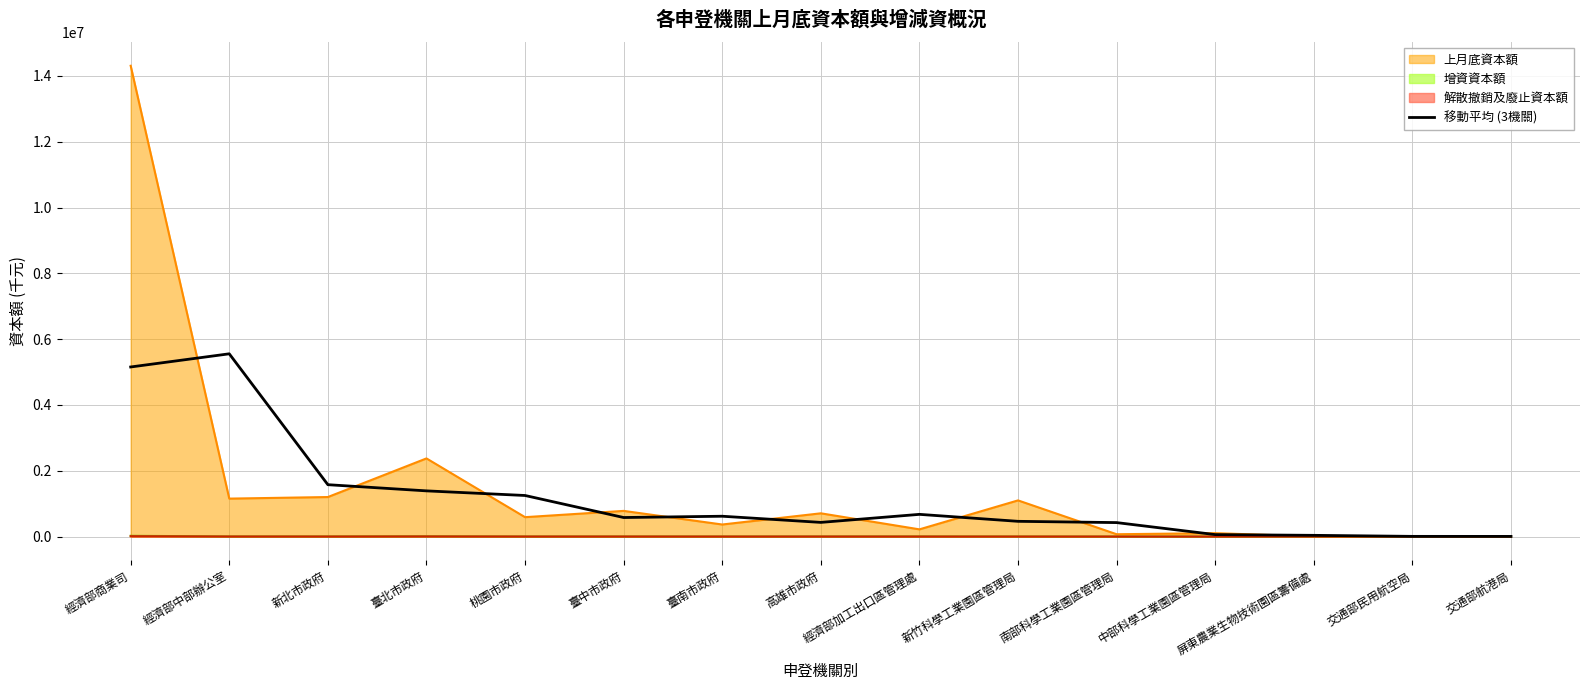

Where is the first local maximum?

經濟部中部辦公室